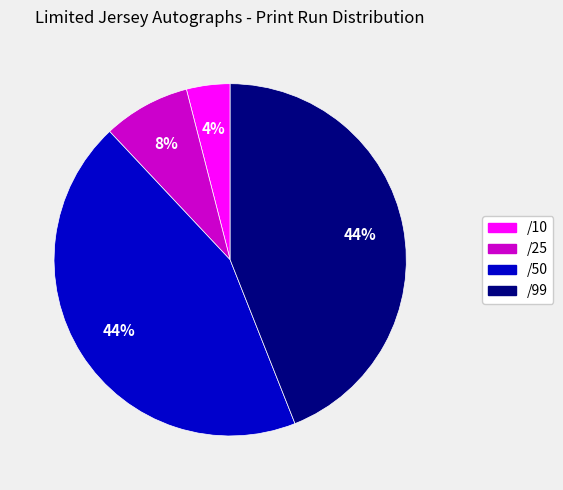

Which slice is the smallest?

/10